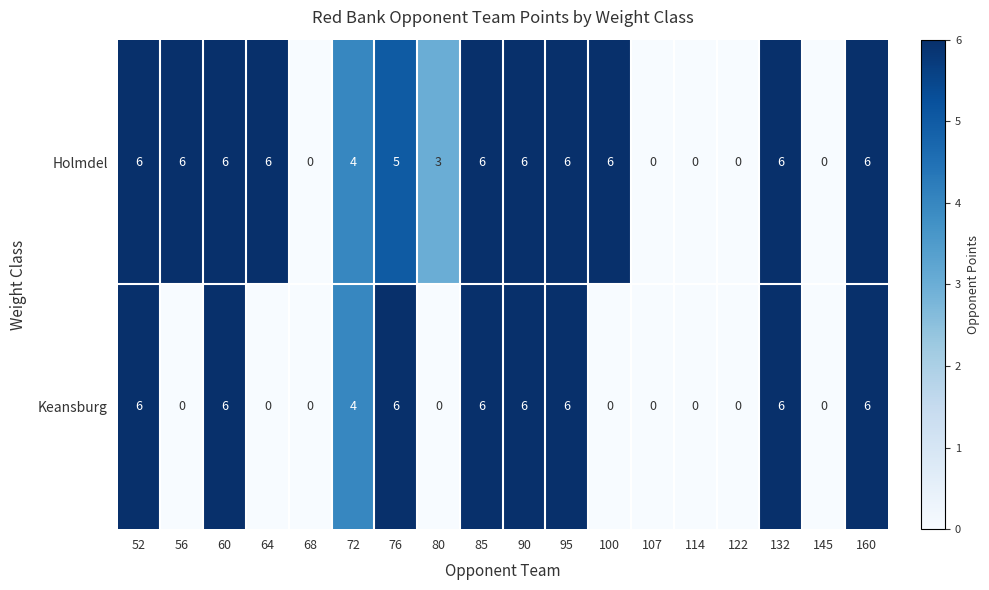

How many values in the Holmdel series are below 6?

8